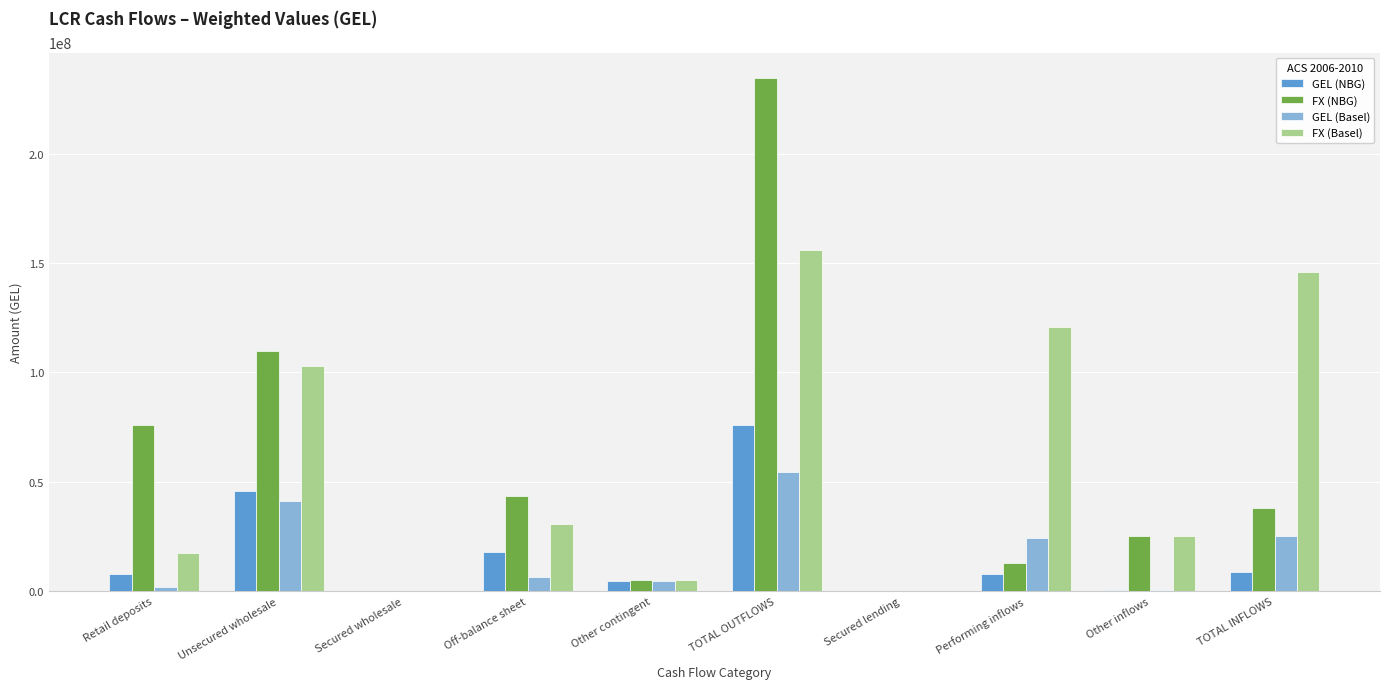

Is the value of FX (Basel) at Performing inflows greater than the value of GEL (NBG) at Secured lending?

Yes